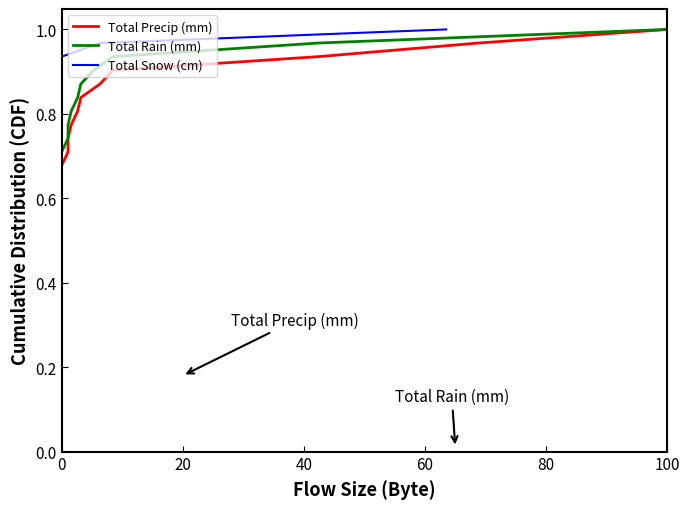

Rank the series at 0 from lowest to highest value.

Total Precip (mm), Total Rain (mm), Total Snow (cm)